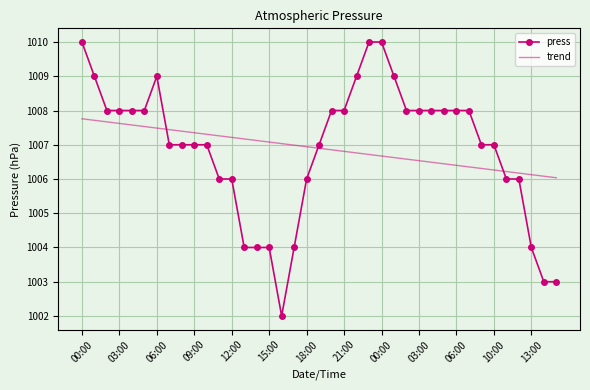

After their last crossing, which series has the higher values: press or trend?

trend